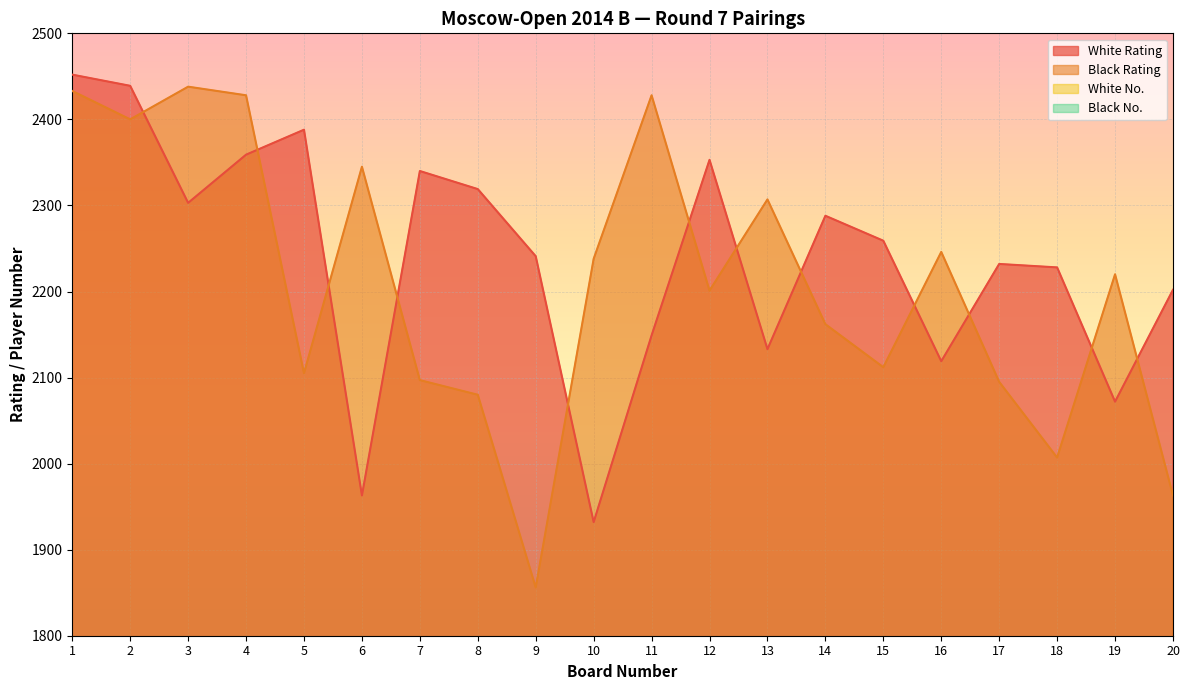

What is the difference between the second highest and second lowest values in the White Rating series?

476